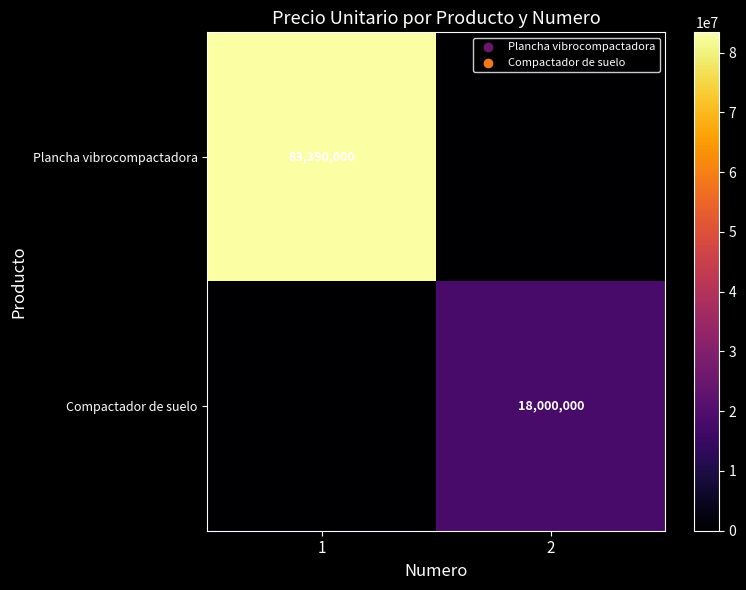

True or false: Compactador de suelo has a value of 26897020 at 2.

False